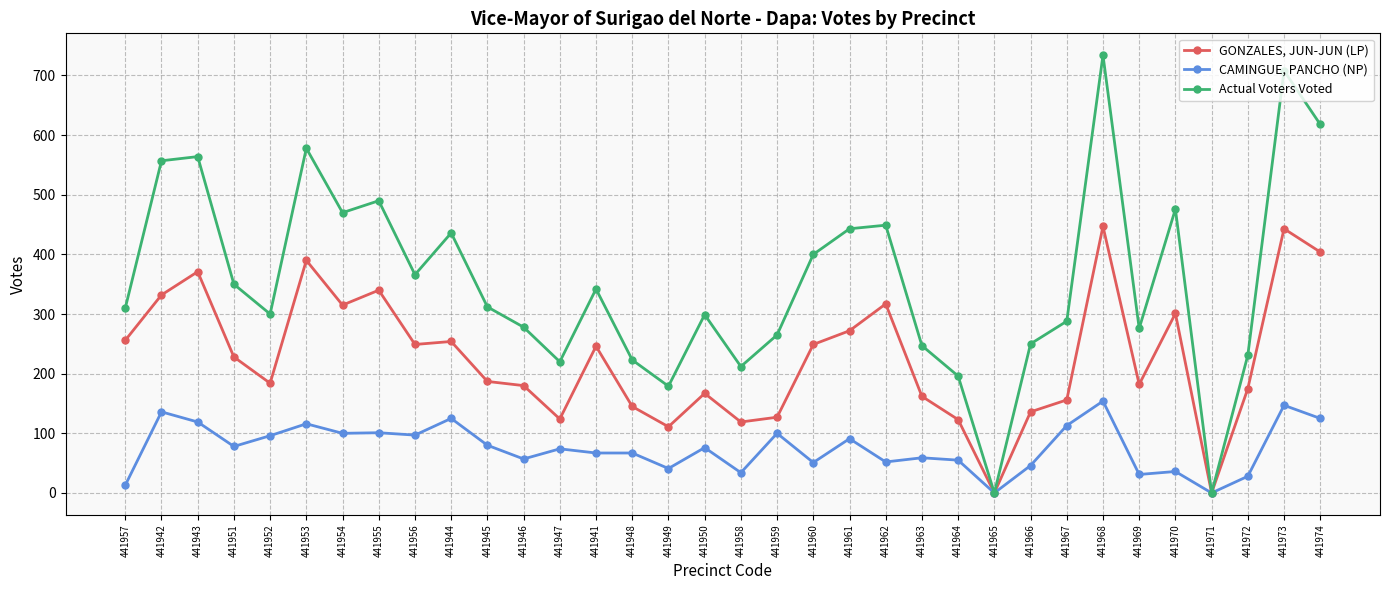

What is the label of the 11th point from the left?

441945